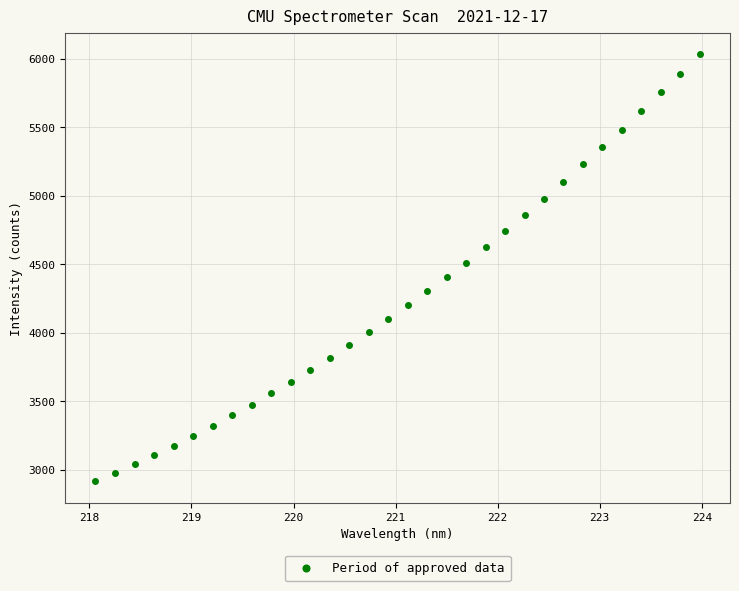

What is the range of Y values (max minus min)?

3121.7